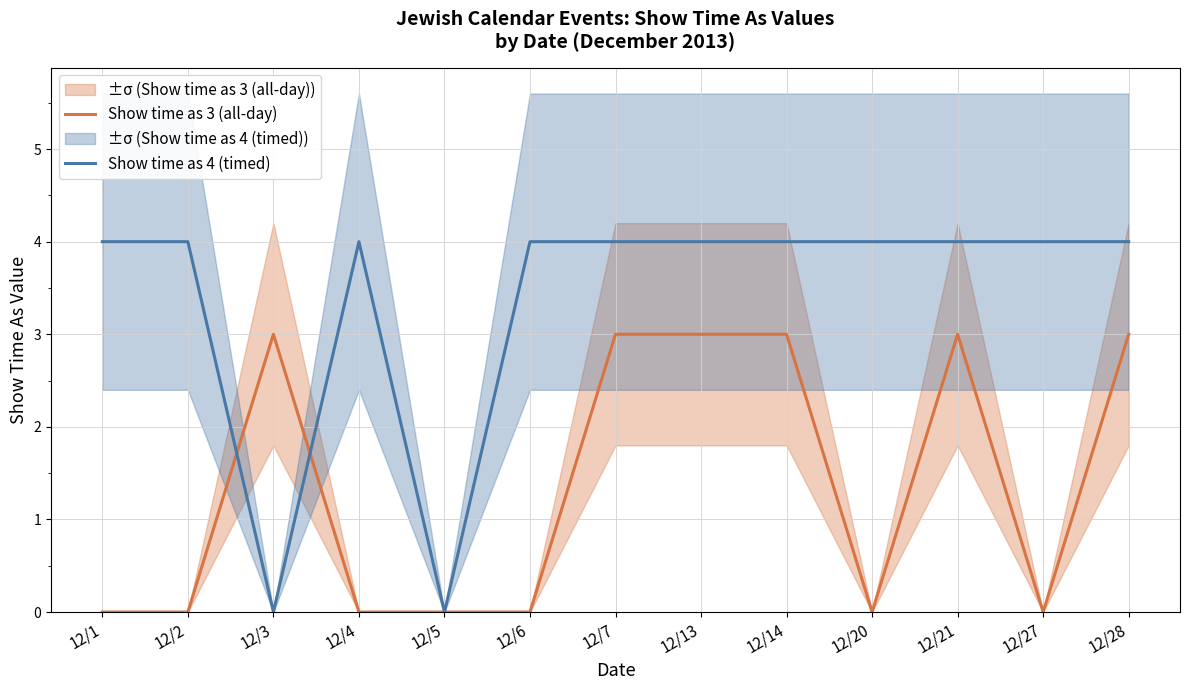

What is the spread (max minus min) of values at 12/7?

1